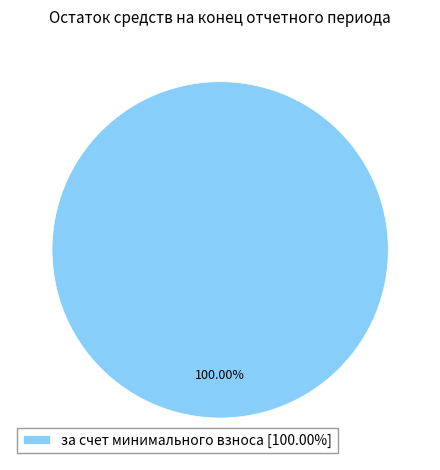

Does за счет минимального взноса [100.00%] represent more than half of the total?

Yes